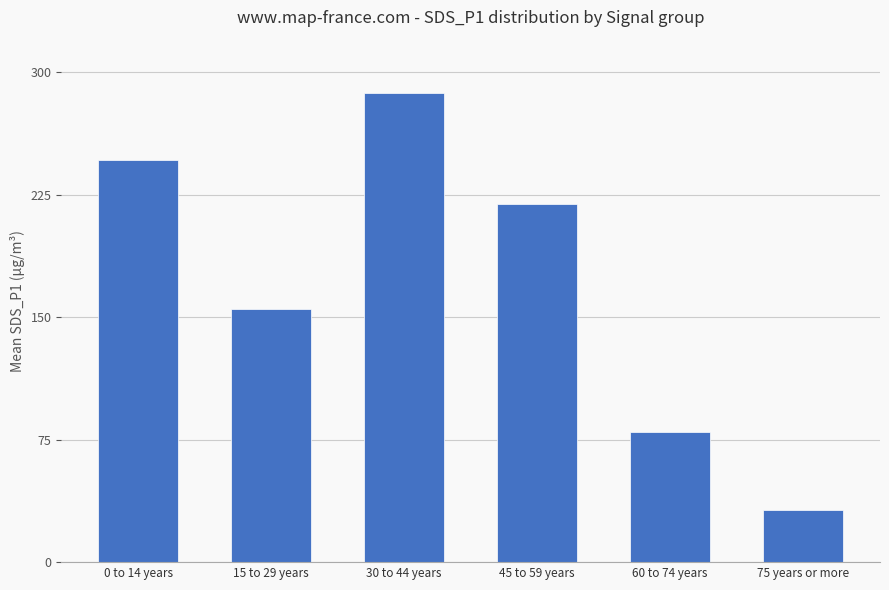

What is the sum of all values?

1019.5